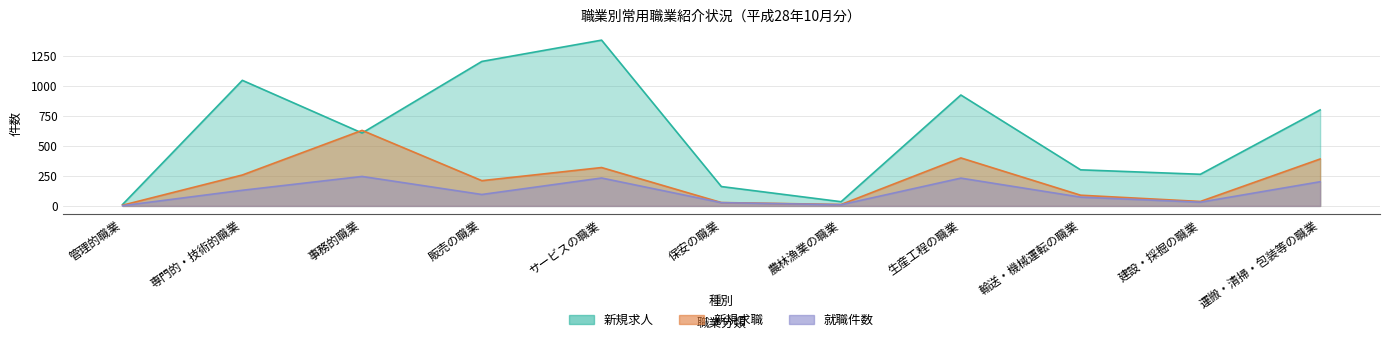

What is the difference between the highest and lowest values at 専門的・技術的職業?

914